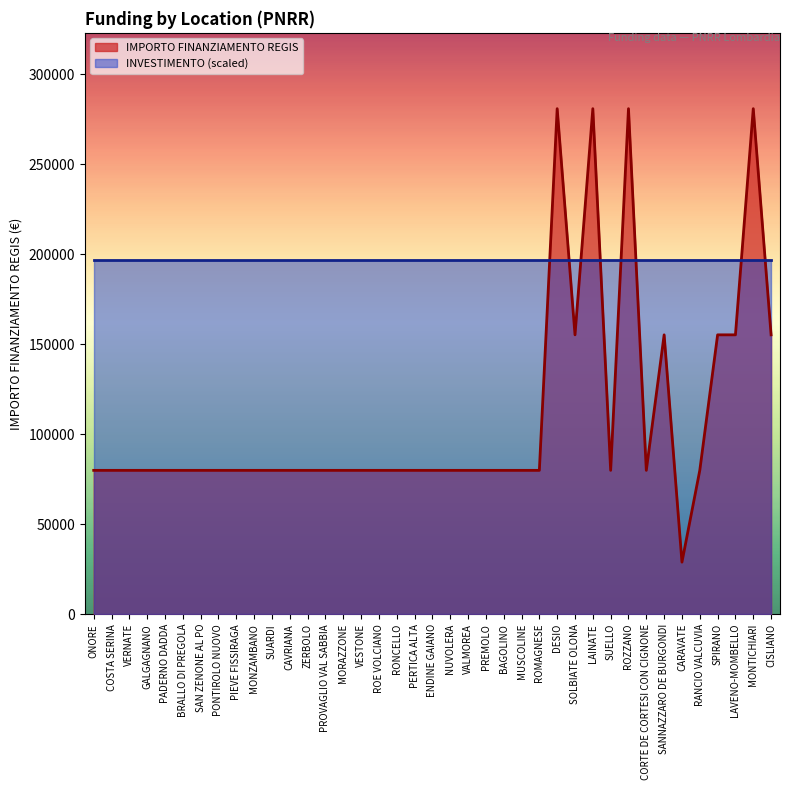

Between GALGAGNANO and SPIRANO, which is larger?

SPIRANO